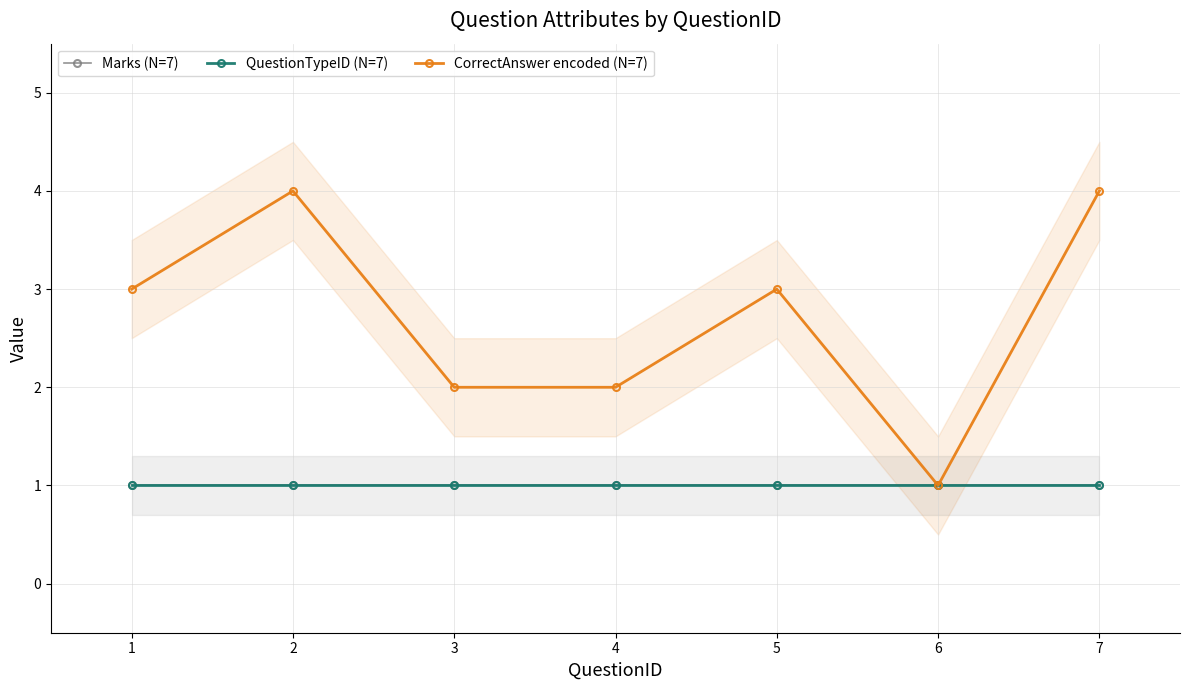

Which series has the largest total across all categories?

CorrectAnswer encoded (N=7)